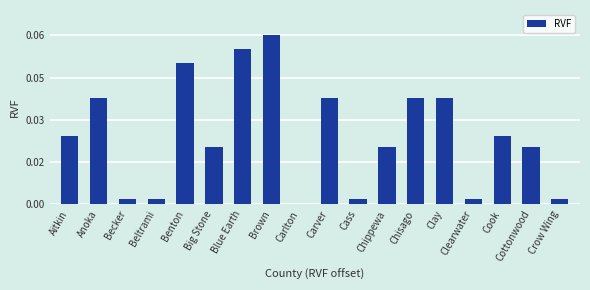

Are the bars horizontal?

No